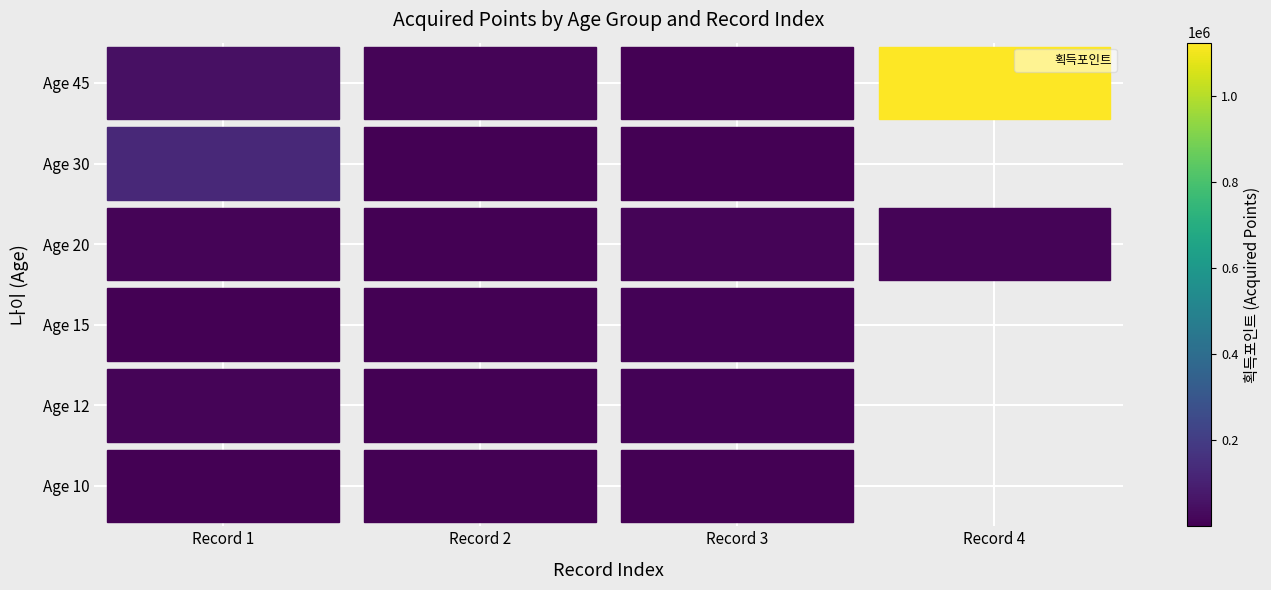

The value of Age 20 at Record 3 is 8987.0. True or false?

True